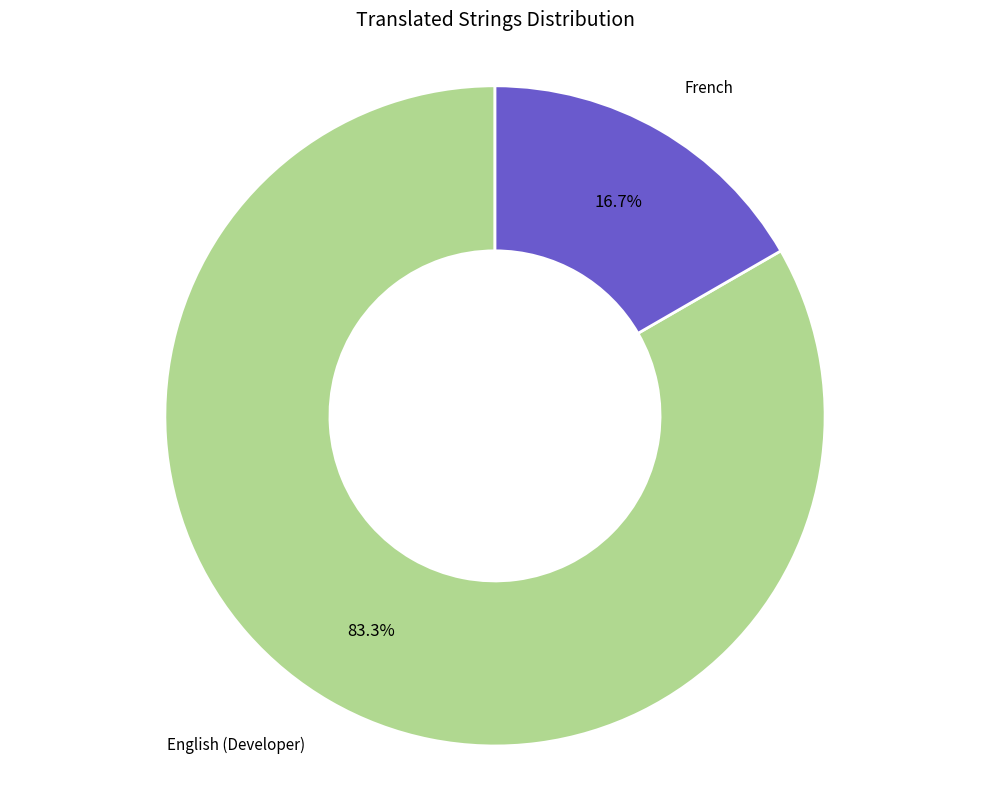

Approximately how many times larger is the value at English (Developer) compared to French?

5.0